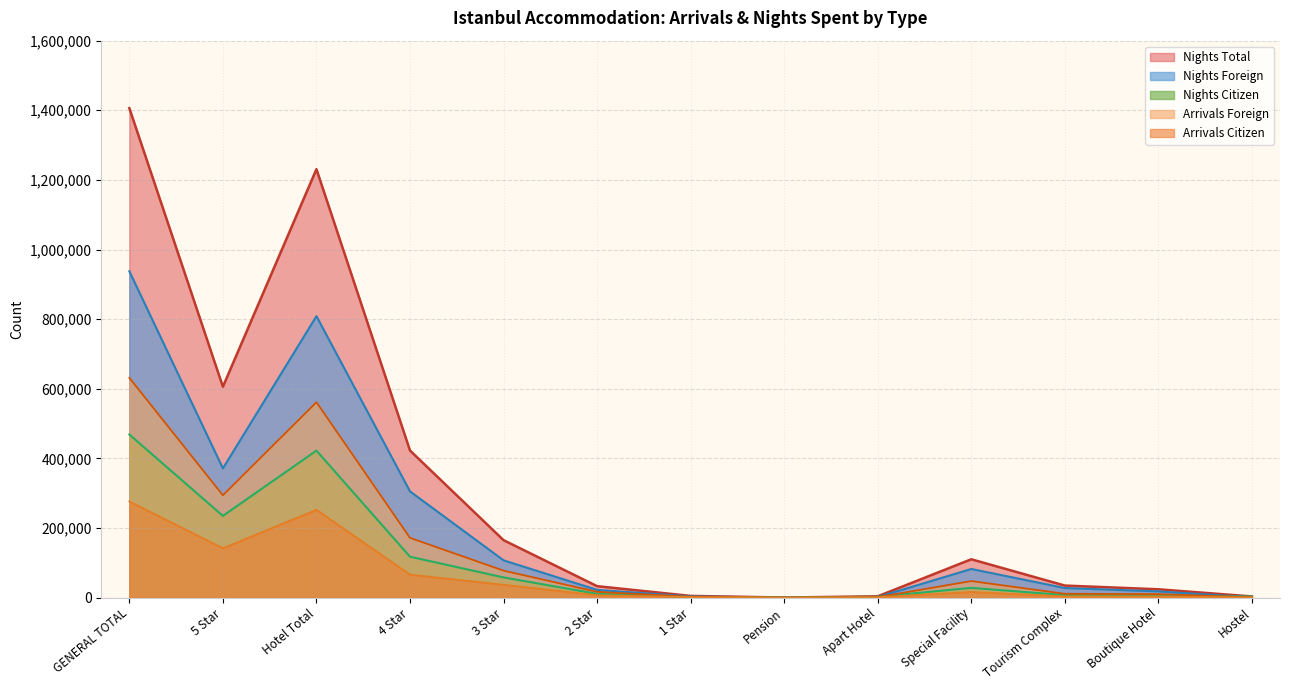

Reading right to left, list all the values displayed in this chart.

FOREIGN: 526	9983	10859	47343	1253	38	2308	16433	77343	171450	561272	293738	631274
CITIZEN: 459	3176	3278	16131	909	15	1179	6726	36704	65929	252193	141655	276161
TOTAL: 2922	6008	7101	27870	2326	18	1596	10732	57895	117363	422261	234675	468506